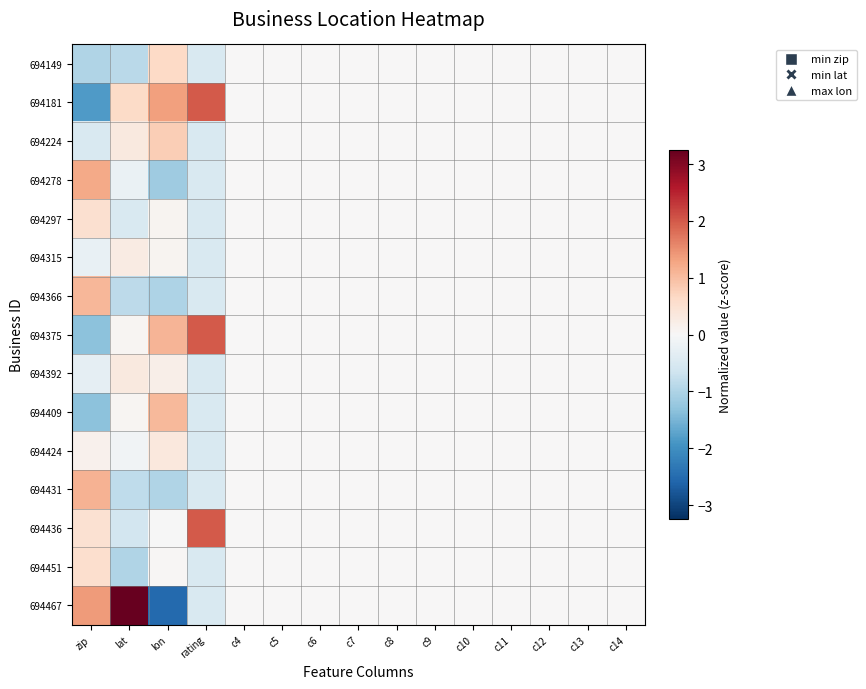

Which series changed the most between lon and c14?

694467